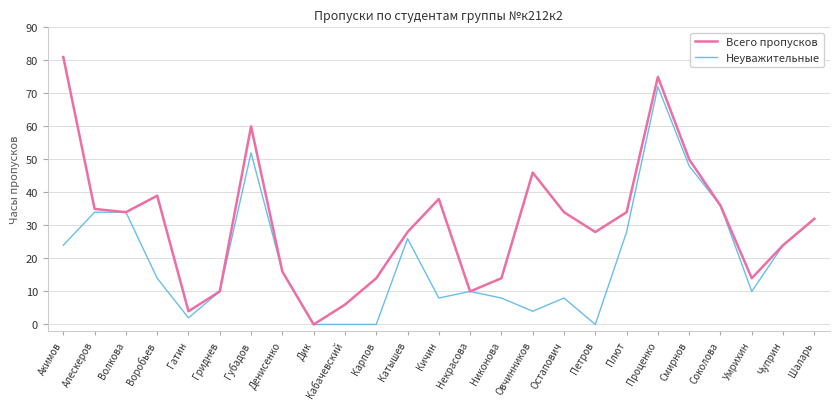

What is the difference between the highest and lowest values at Кабачевский?

6